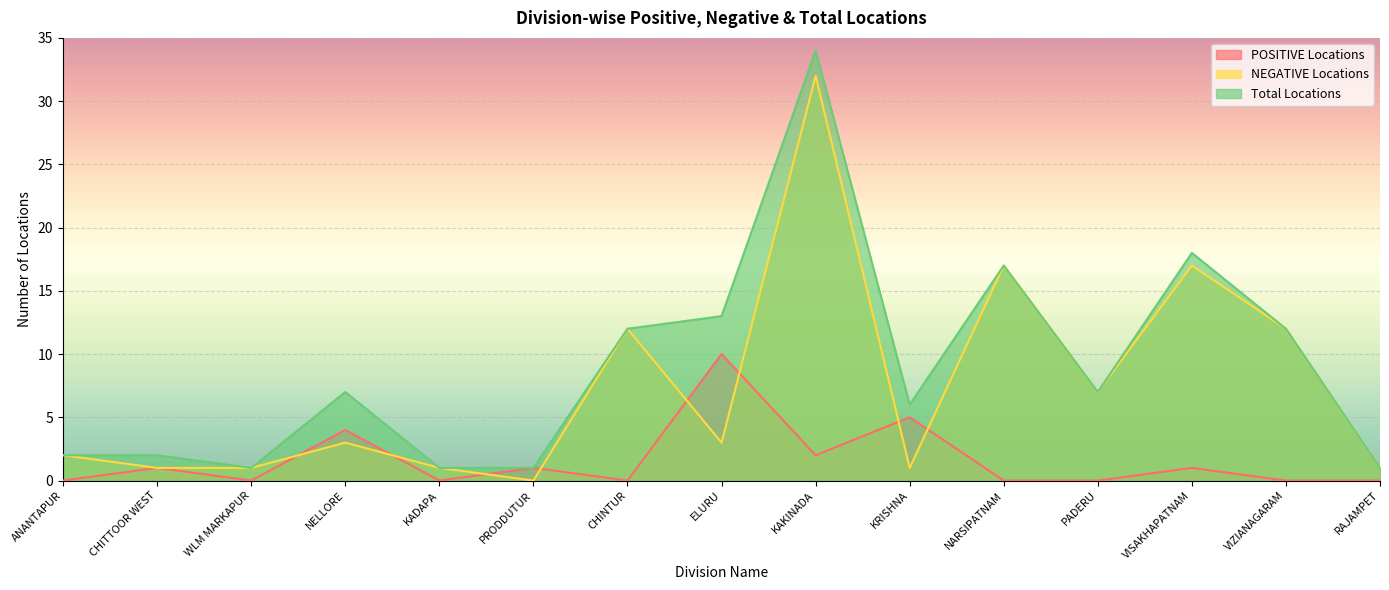

What is the difference between the second highest and minimum values in the Total Locations series?

17